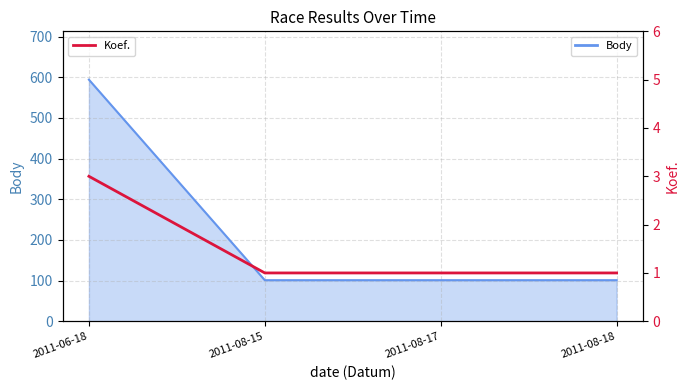

Reading left to right, what are all the values shown in this chart?

2011-06-18=3	2011-08-15=1	2011-08-17=1	2011-08-18=1